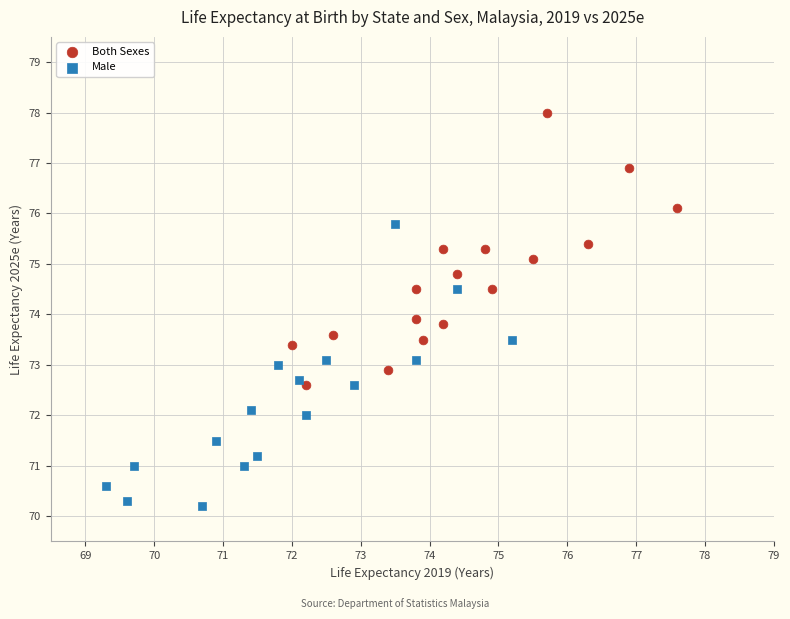

What are all the series names shown in the legend?

Both Sexes, Male